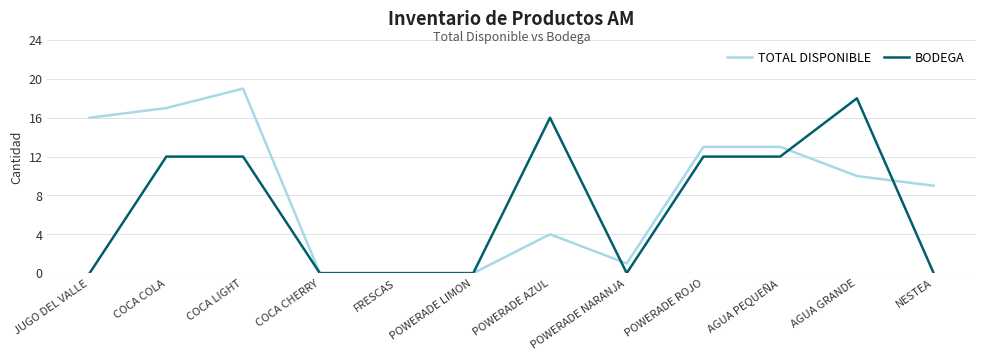

What is the difference between the maximum and second lowest values in the BODEGA series?

18